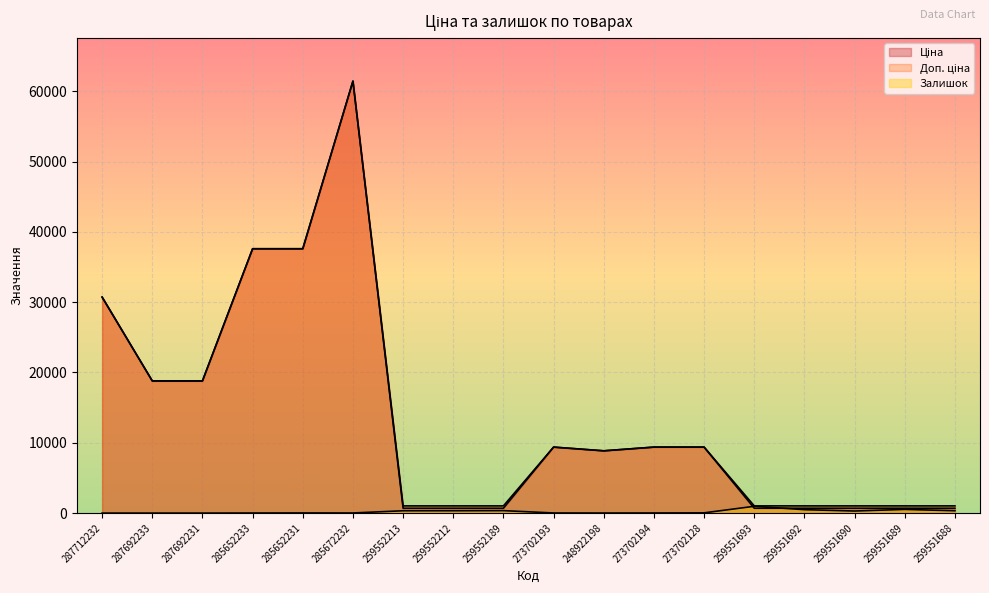

What is the greatest value displayed?

61434.3